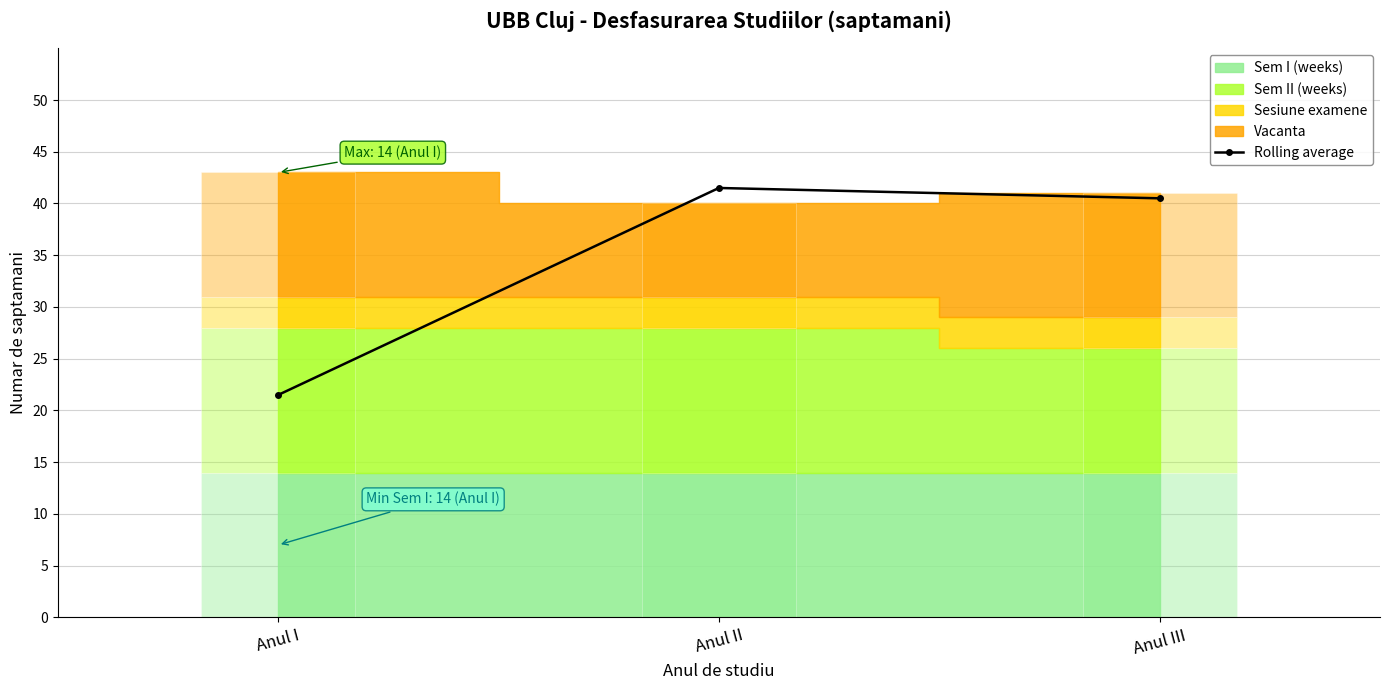

What is the value of the 1st bar from the left?

21.5